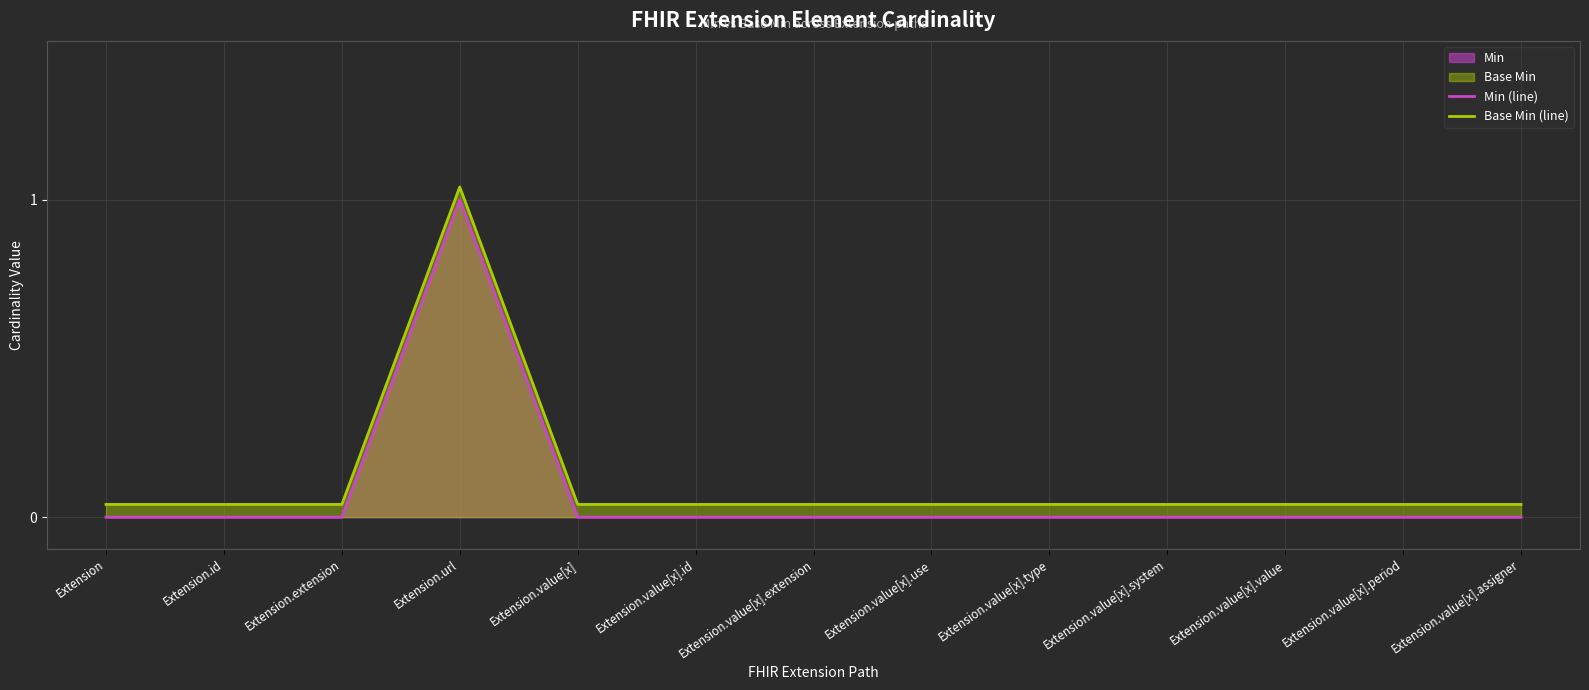

Read the Min (line) value at Extension.url.

1.0